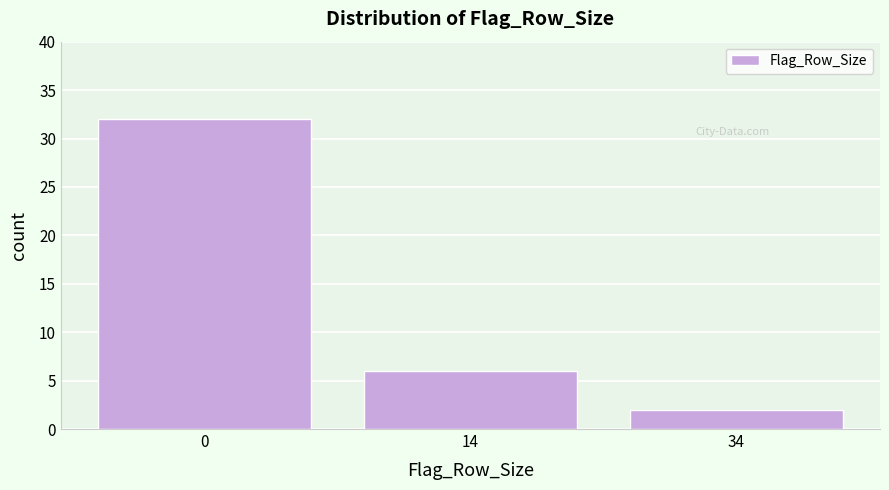

Reading left to right, extract all data points from this chart.

32	6	2